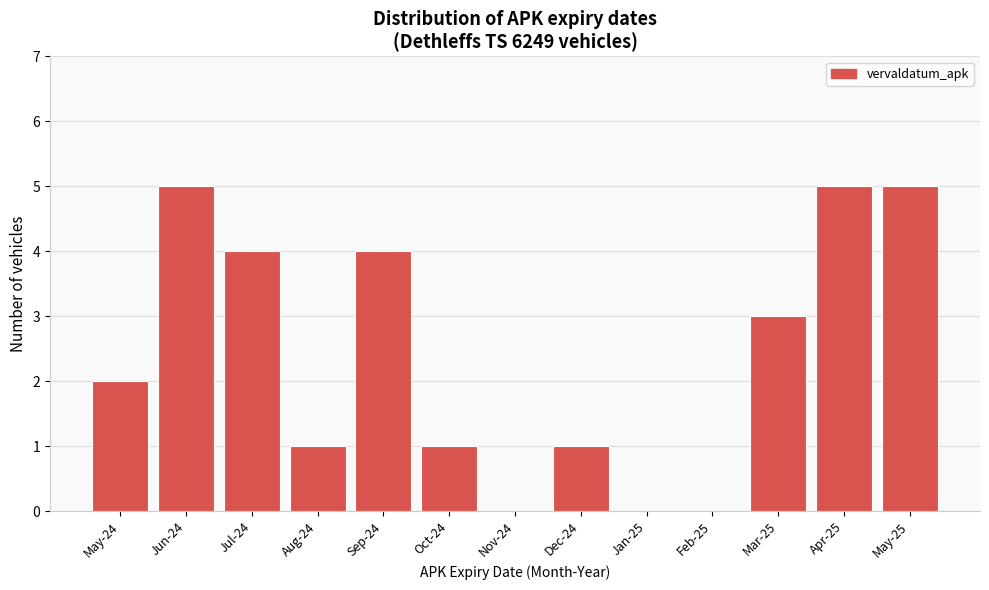

Reading left to right, list all the values displayed in this chart.

May-24=2	Jun-24=5	Jul-24=4	Aug-24=1	Sep-24=4	Oct-24=1	Nov-24=0	Dec-24=1	Jan-25=0	Feb-25=0	Mar-25=3	Apr-25=5	May-25=5